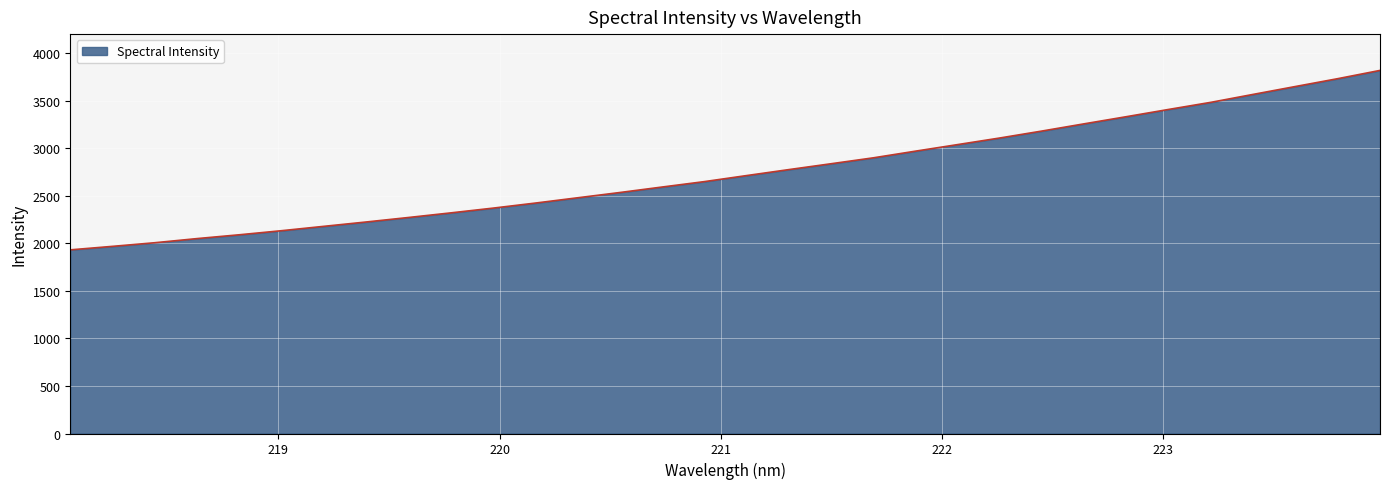

What is the smallest value displayed?

1932.5